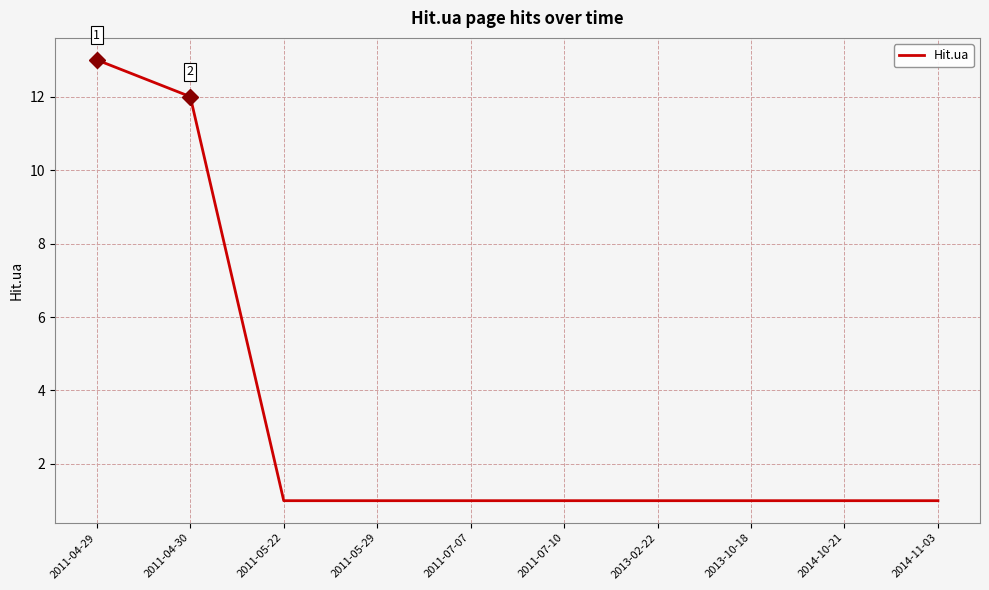

What is the ratio of the value at 2013-10-18 to the value at 2014-10-21?

1.0